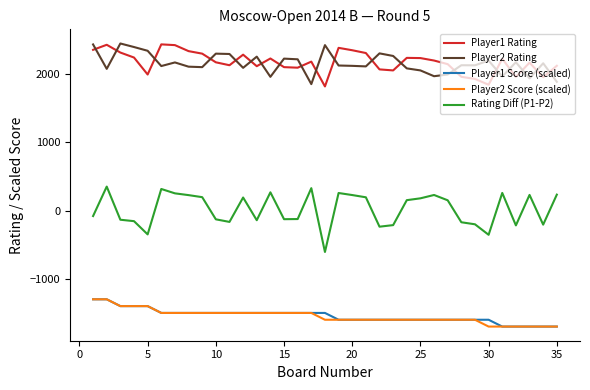

What is the lowest value of the Player2 Rating series?

1856